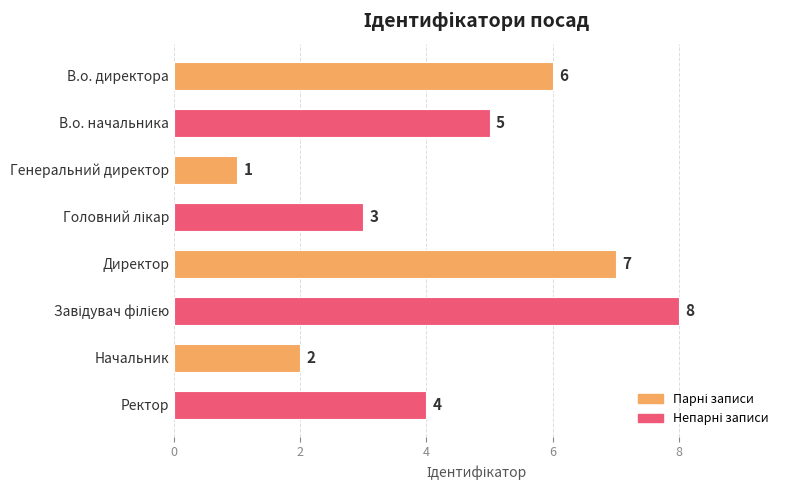

What is the value of the 4th bar from the top?

3